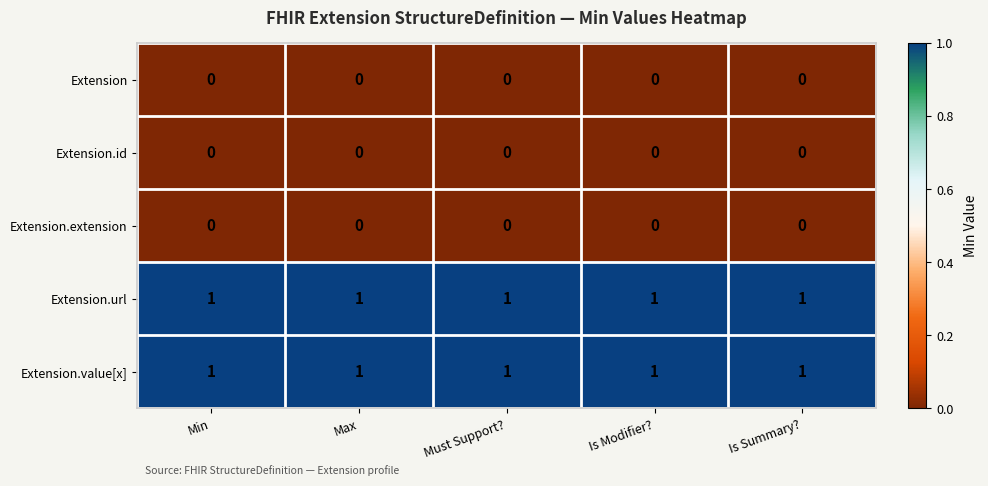

At how many categories does at least one series exceed 0?

5